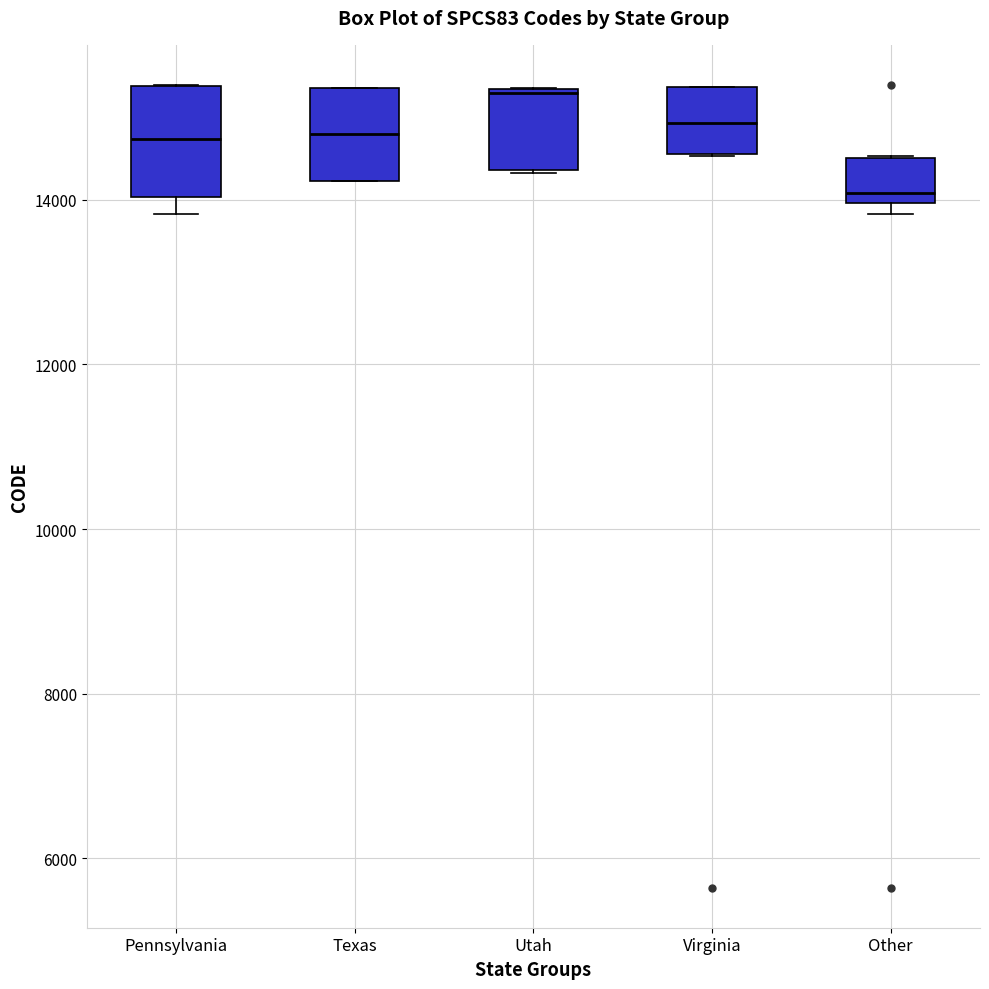

Where does the median line of the box for Virginia sit on the y-axis? The values are not printed on the chart, so give them approximately, as read against the axis.

15000